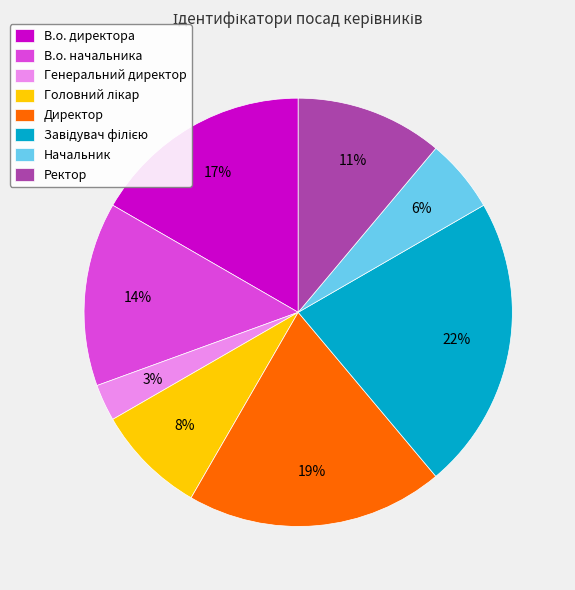

Is there a majority slice in this chart?

No